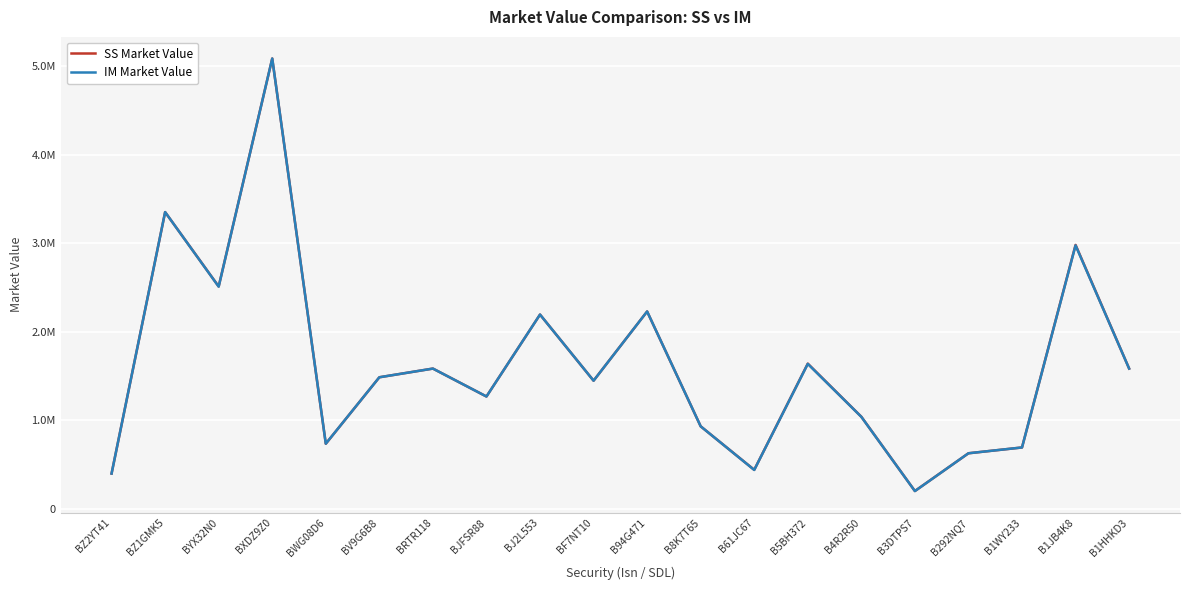

At which label does SS Market Value first exceed 1484342?

BZ1GMK5